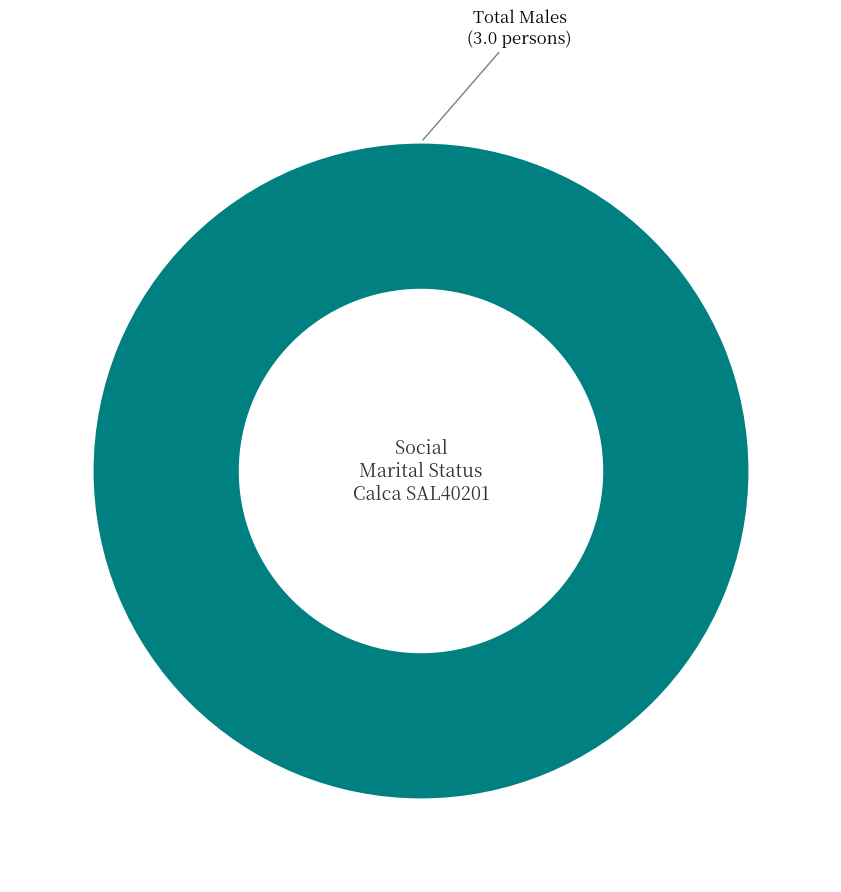

How many slices are in this pie chart?

1